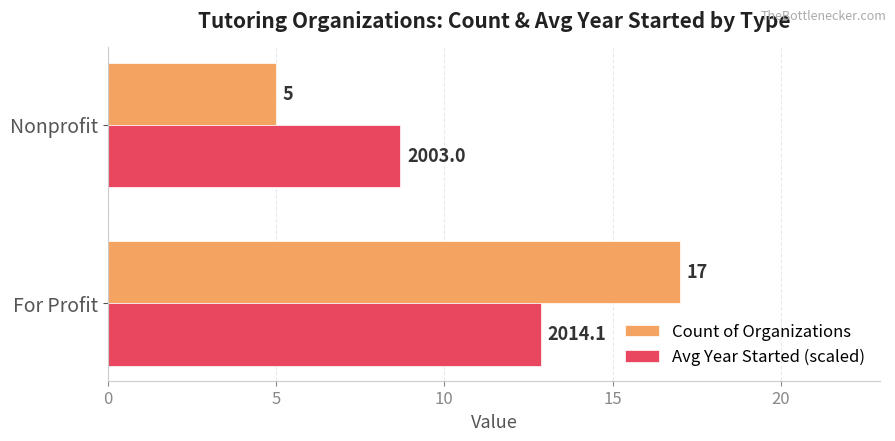

Rank the series by their maximum value, from highest to lowest.

Count of Organizations, Avg Year Started (scaled)